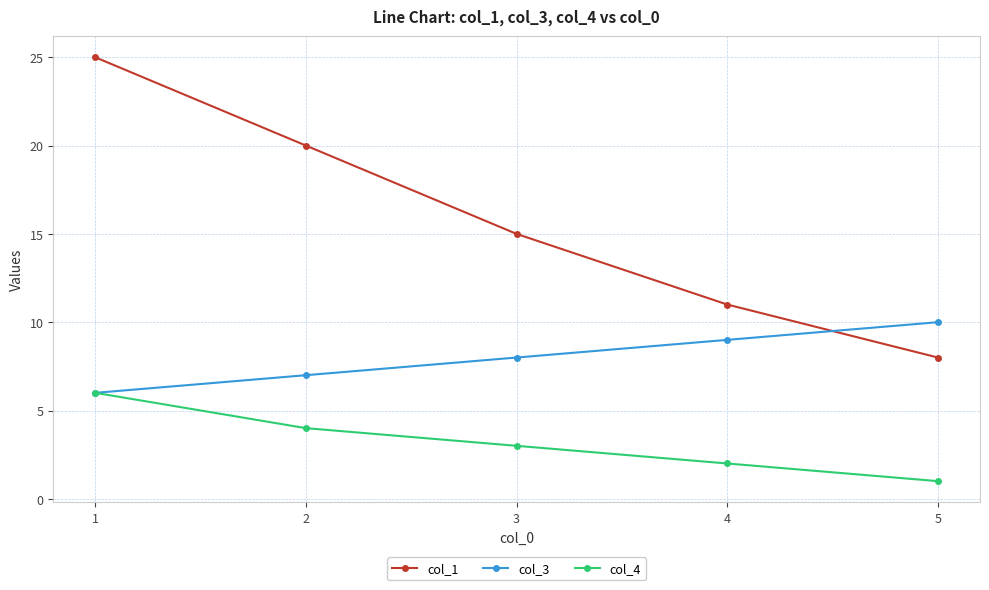

Reading right to left, transcribe all the data shown in this chart.

col_1: 8	11	15	20	25
col_3: 10	9	8	7	6
col_4: 1	2	3	4	6